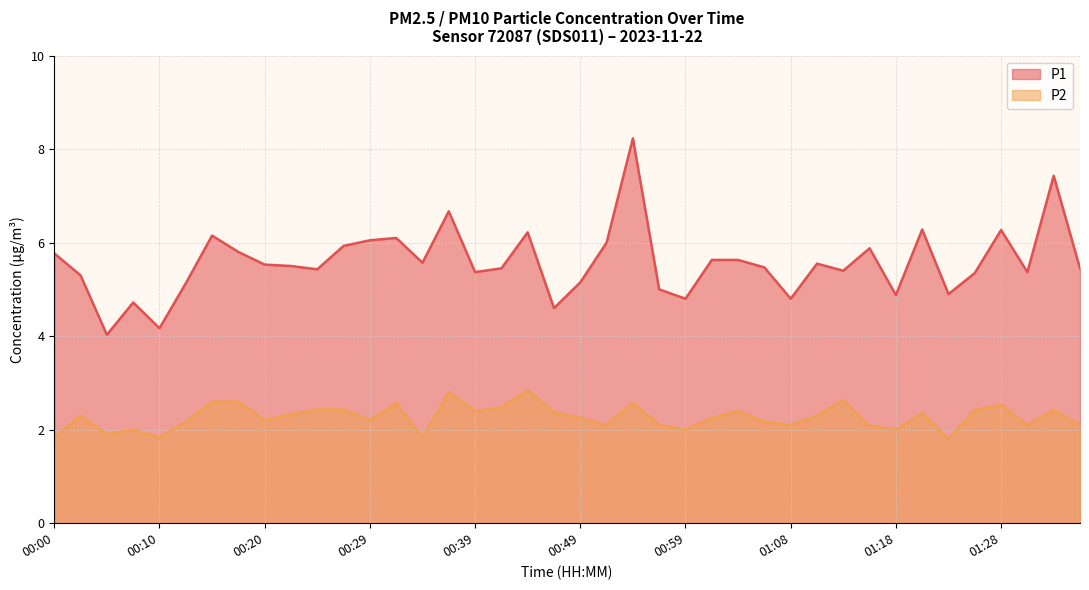

At how many categories does at least one series exceed 6?

9